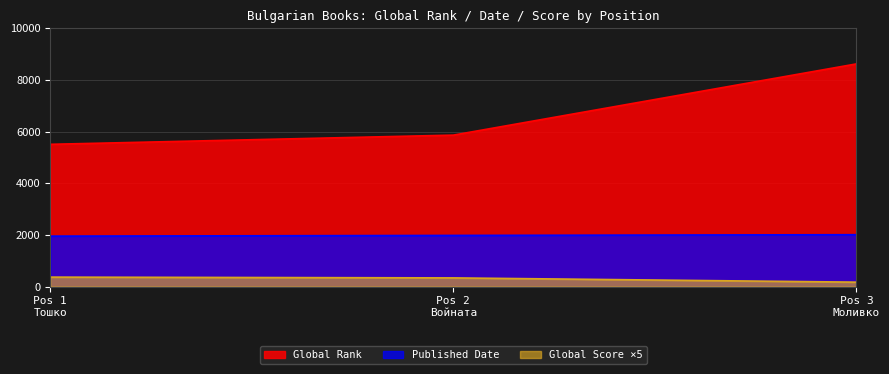

How many values in the Published Date series are below 1979?

1